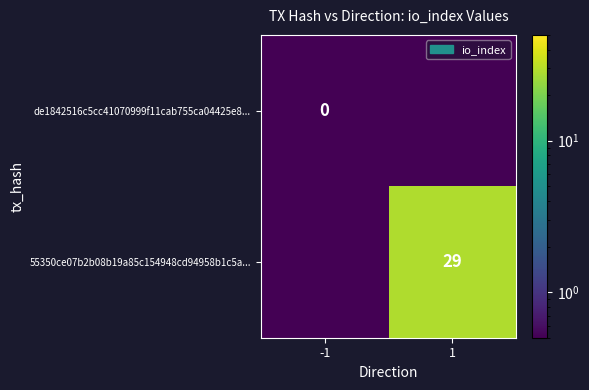

At how many categories does at least one series exceed 2?

1